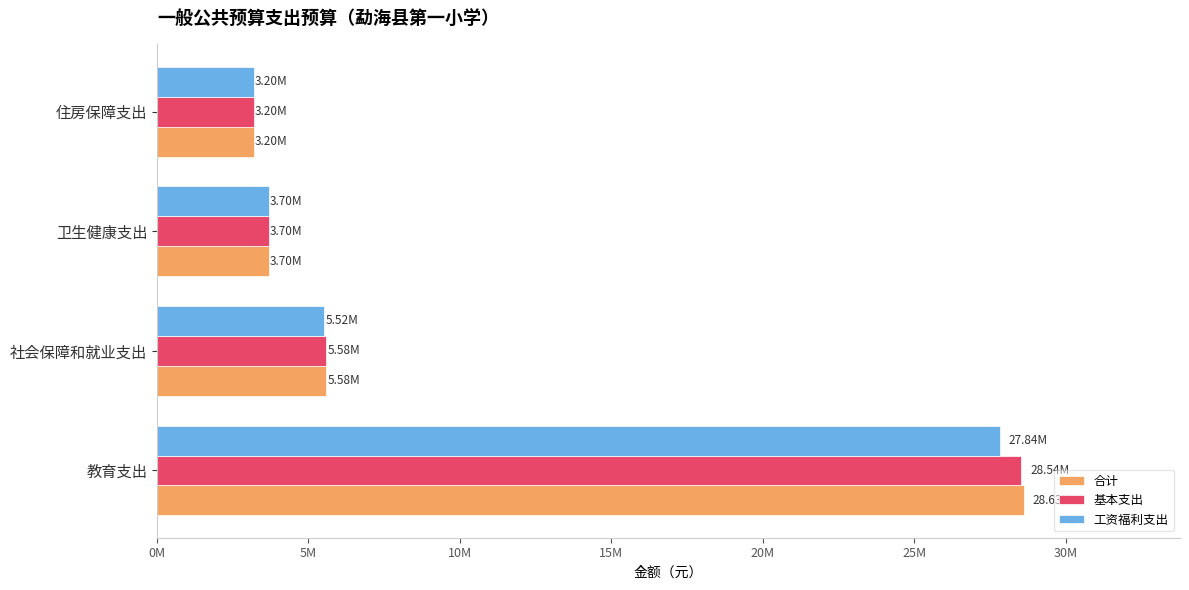

What are all the series names shown in the legend?

合计, 基本支出, 工资福利支出